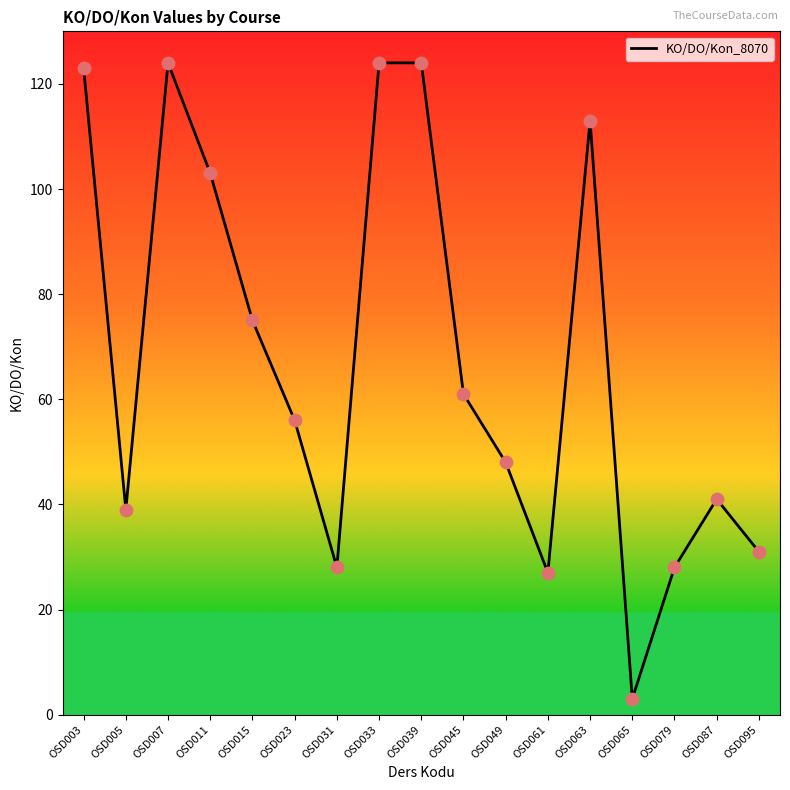

What is the change in value from OSD003 to OSD049?

-75